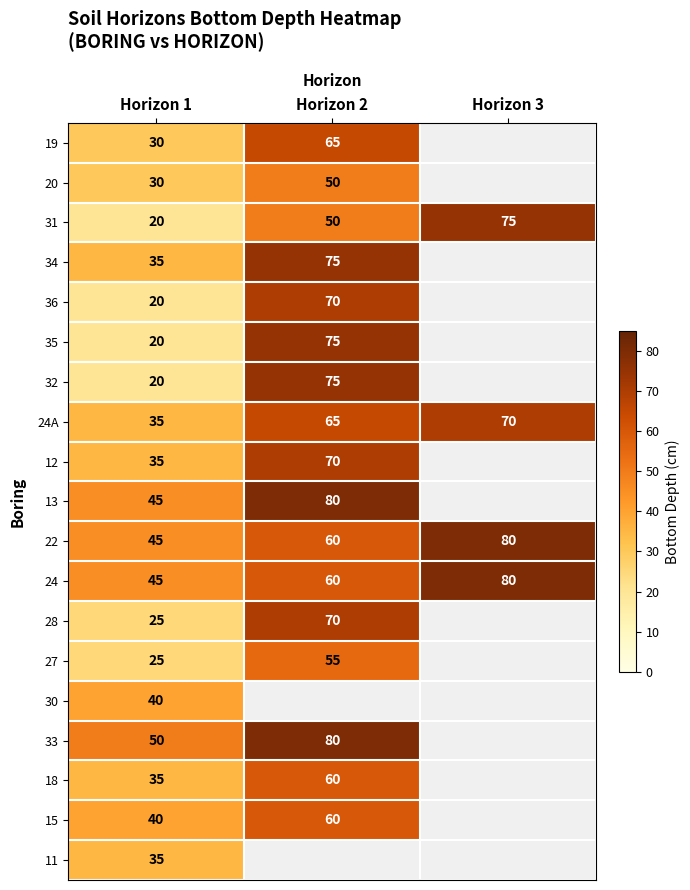

Count the 24A values in the range 35 to 70.

3